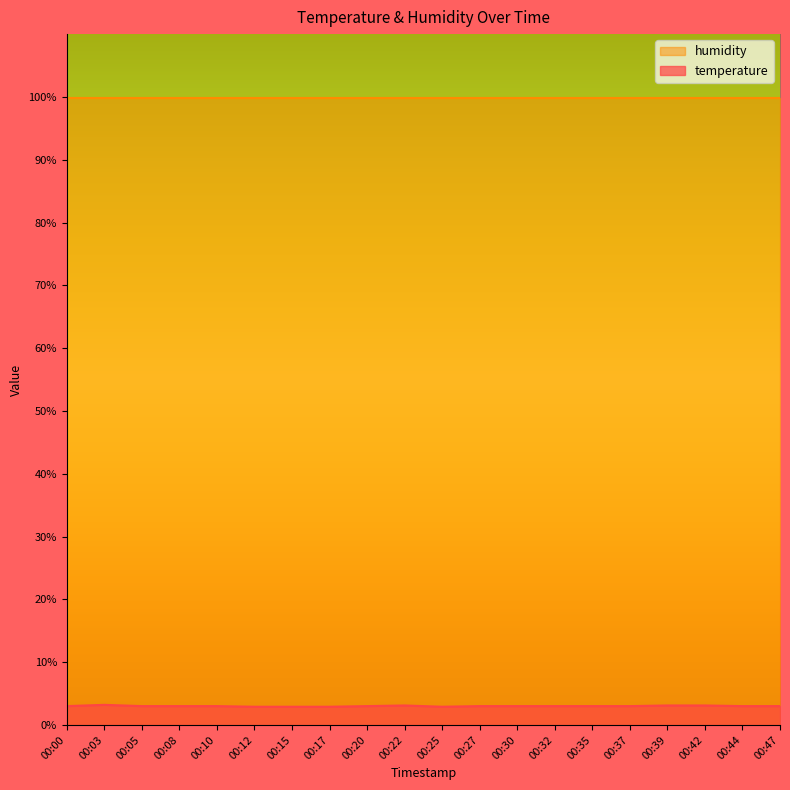

How many values are between 3 and 4?

16